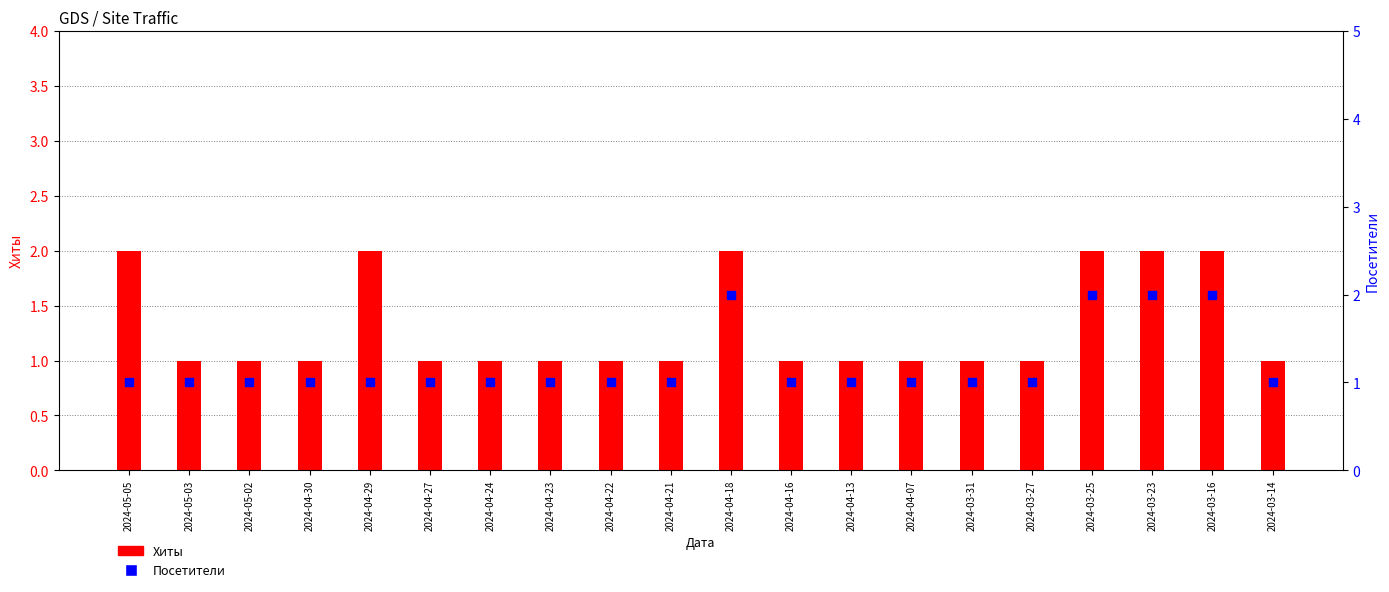

At which category is the sum across all series the highest?

2024-04-18